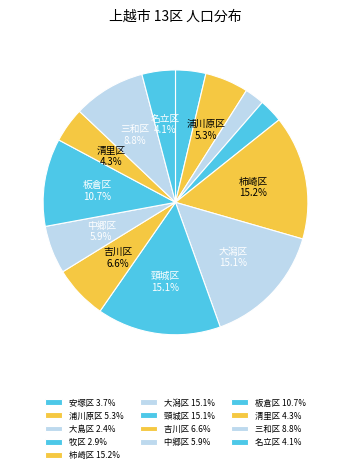

Which slice is the smallest?

大島区